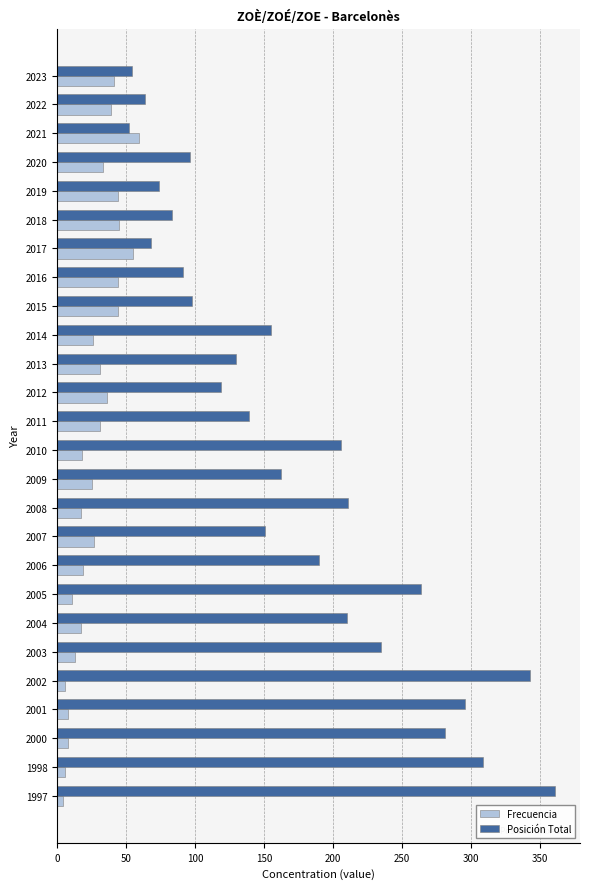

What is the spread (max minus min) of values at 2001?

288